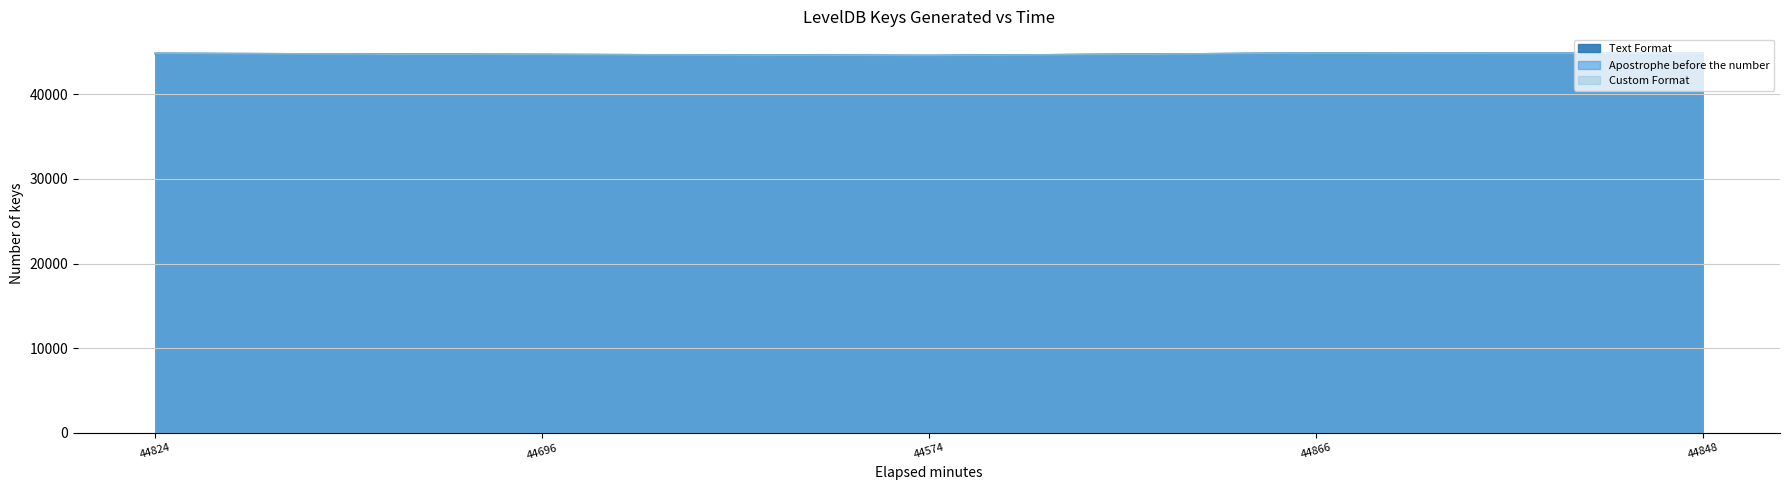

True or false: Custom Format has a value of 66657 at 44696.

False